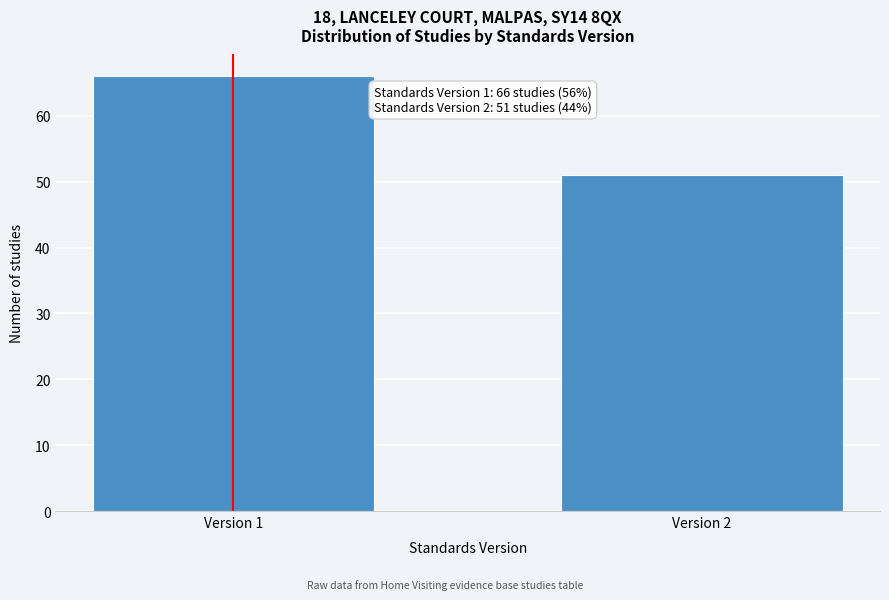

Reading left to right, extract all data points from this chart.

Version 1=66	Version 2=51